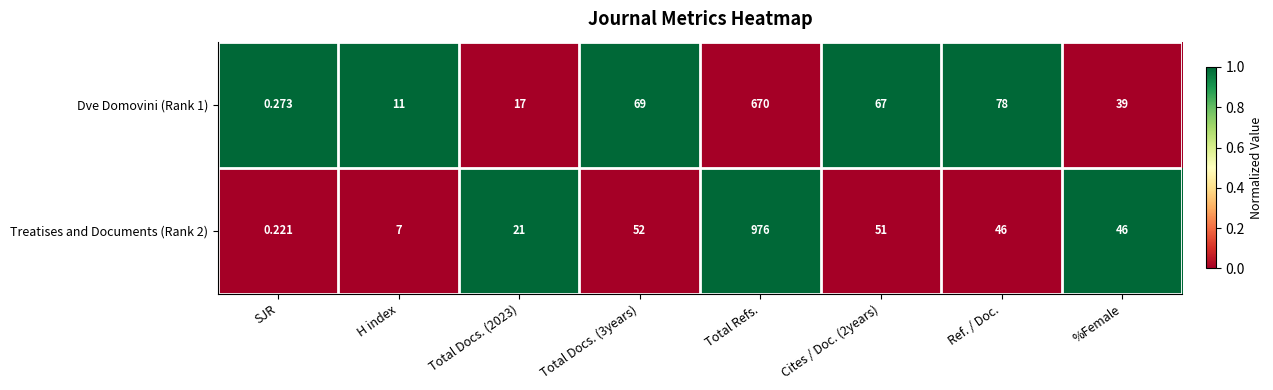

Which series has the widest spread of values?

Treatises and Documents (Rank 2)